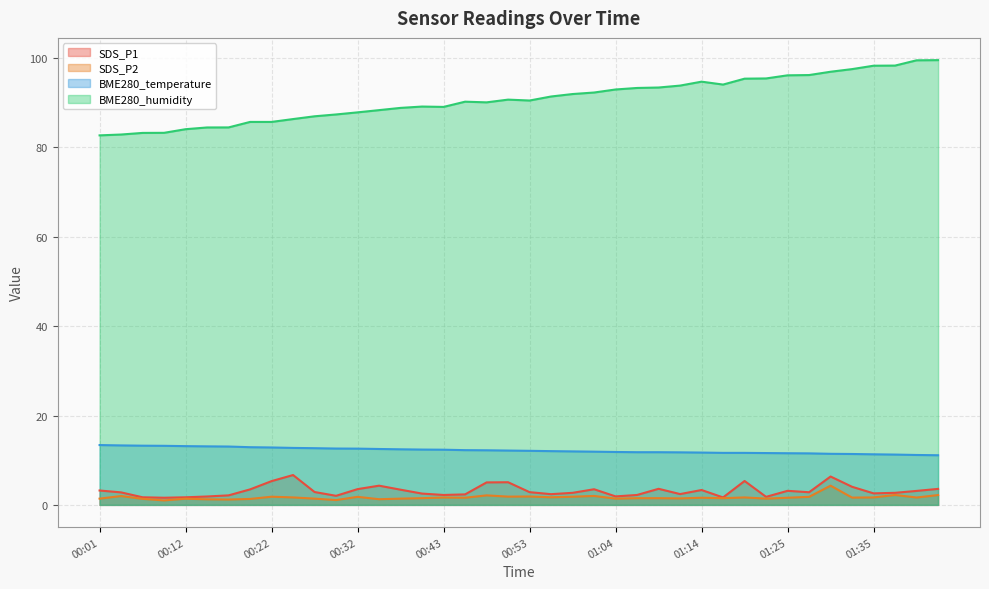

At which category is the sum across all series the highest?

01:30